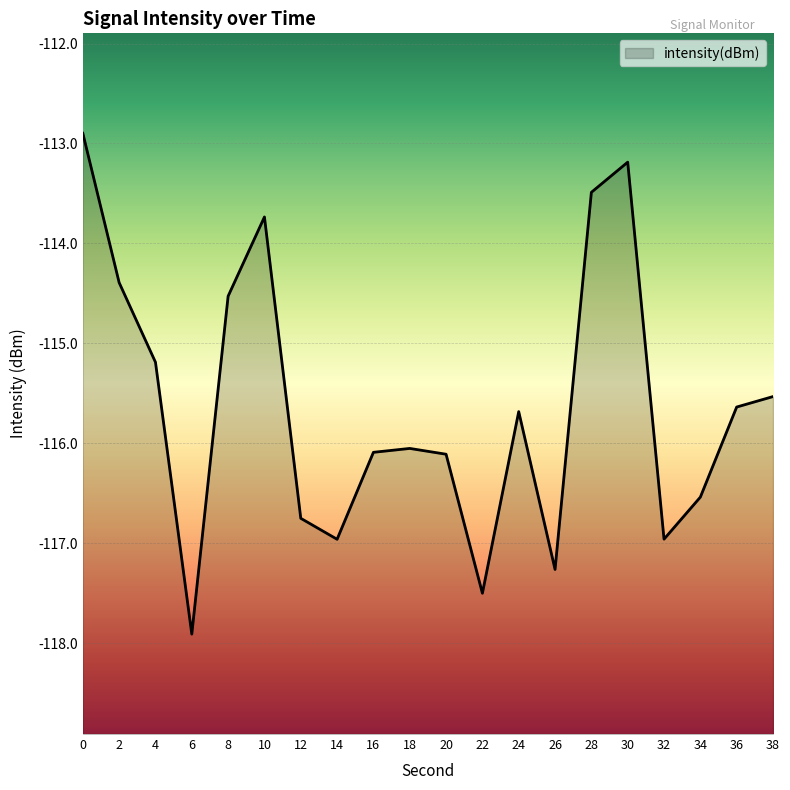

What is the change in value from 0 to 2?

-1.5